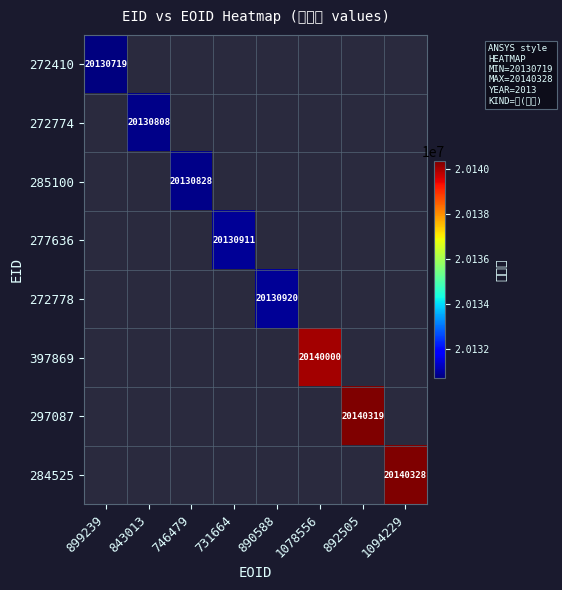

Which label corresponds to the largest value in the chart?

1094229